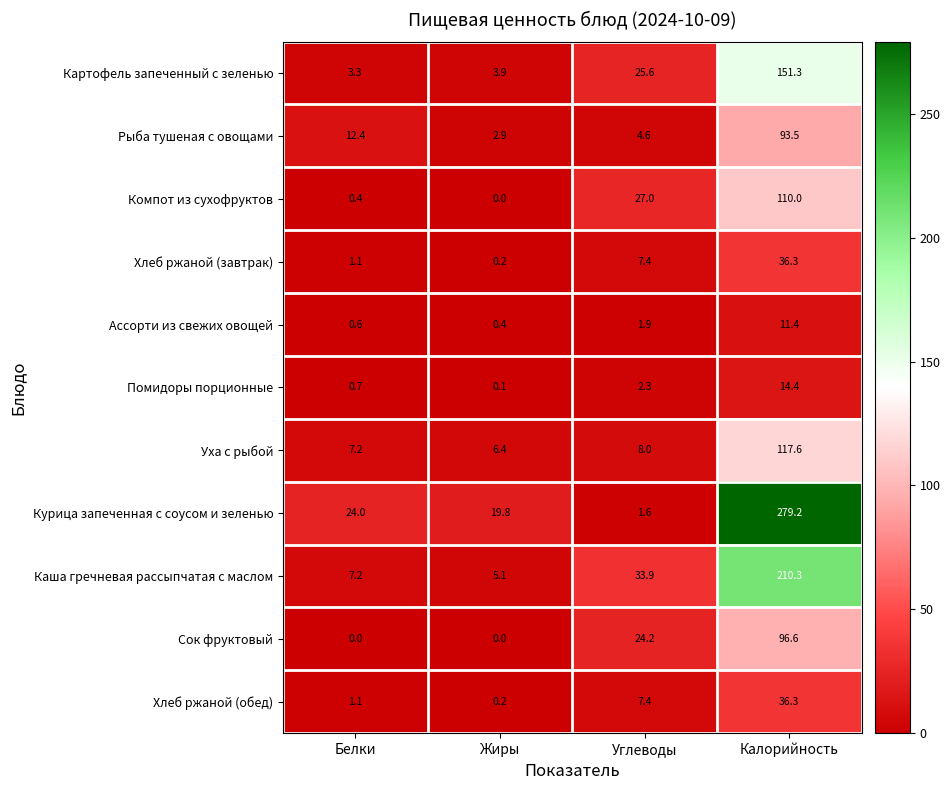

What is the maximum value shown in the chart?

279.2